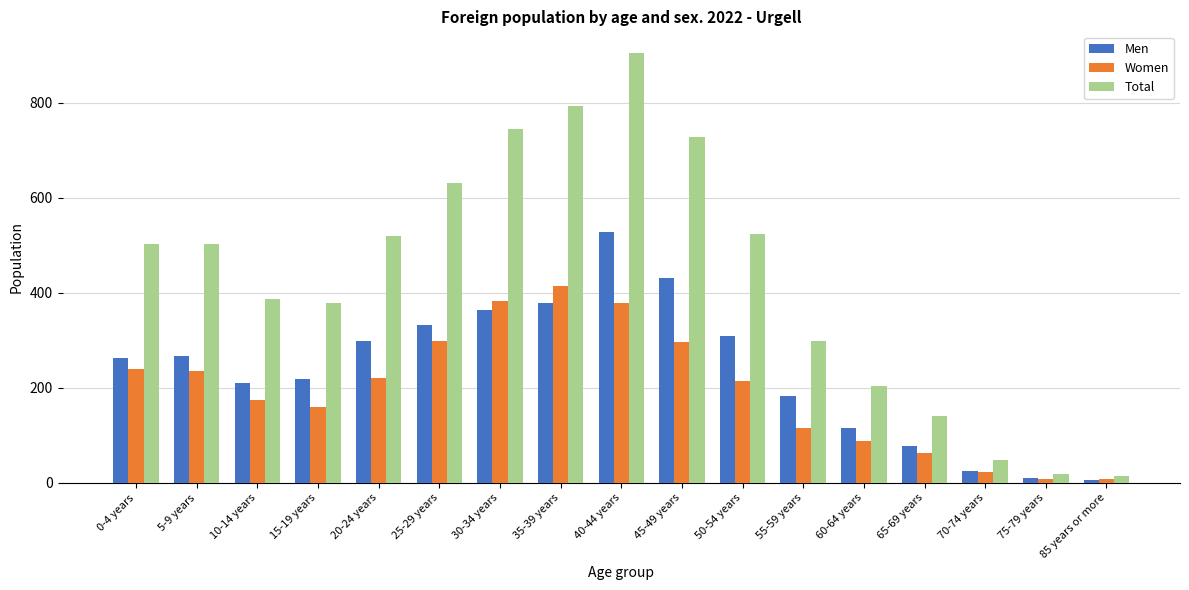

Which series has the largest range (max minus min)?

Total